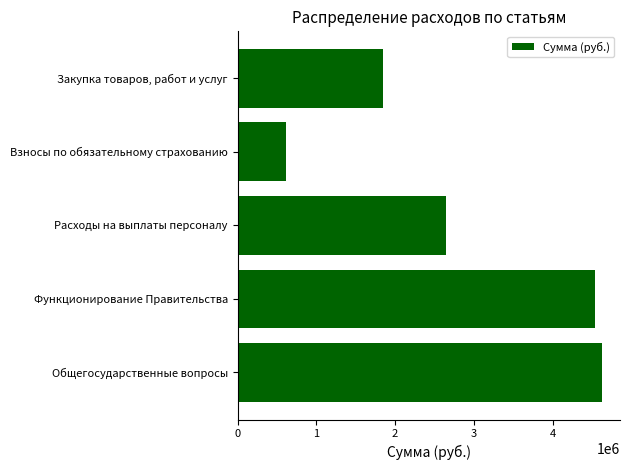

What is the change in value from Функционирование Правительства to Расходы на выплаты персоналу?

-1886700